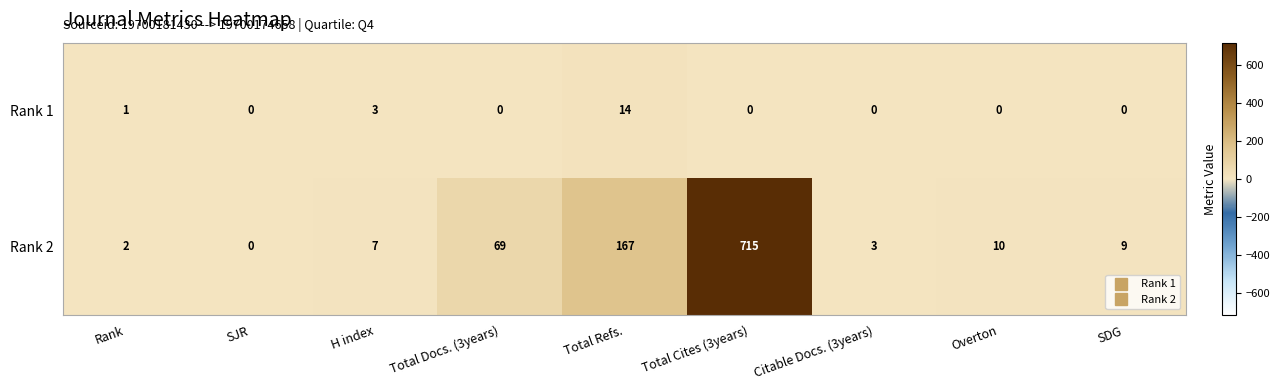

Reading left to right, extract all data points from this chart.

Rank 1: Rank=1	SJR=0	H index=3	Total Docs. (3years)=0	Total Refs.=14	Total Cites (3years)=0	Citable Docs. (3years)=0	Overton=0	SDG=0
Rank 2: Rank=2	SJR=0	H index=7	Total Docs. (3years)=69	Total Refs.=167	Total Cites (3years)=715	Citable Docs. (3years)=3	Overton=10	SDG=9